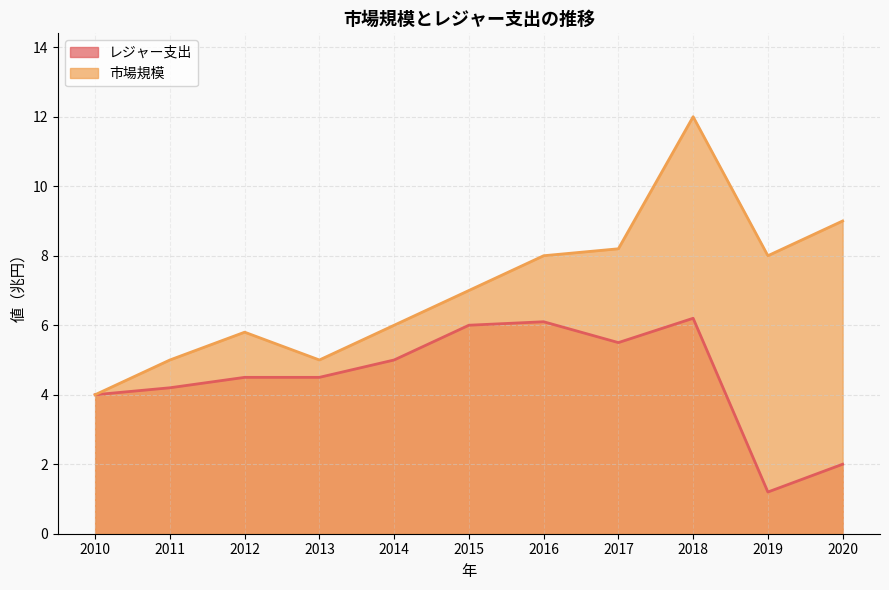

At how many categories does at least one series exceed 1?

11